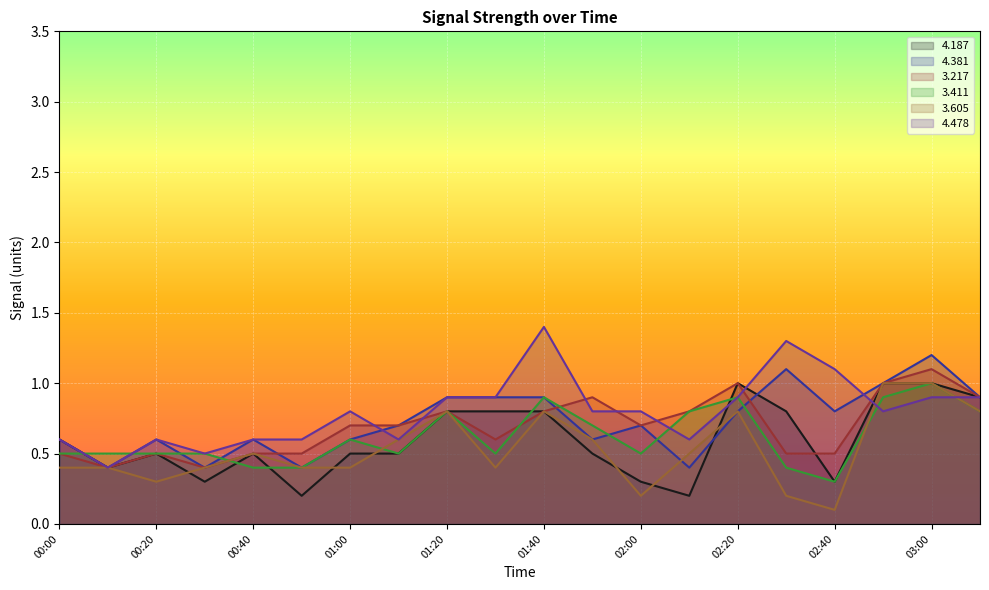

What is the maximum value for 3.217?

1.1